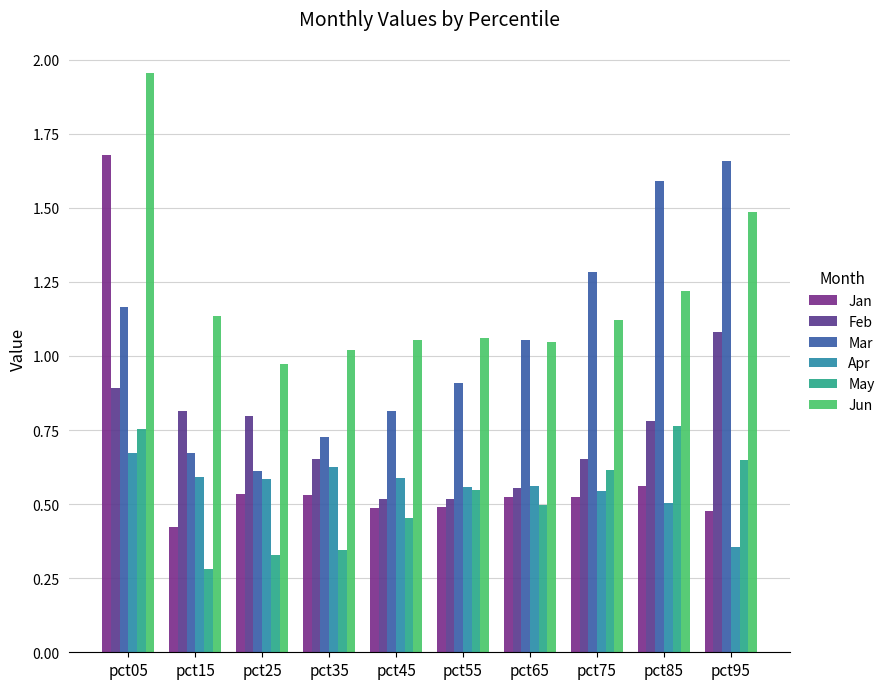

How many categories are shown in the chart?

10